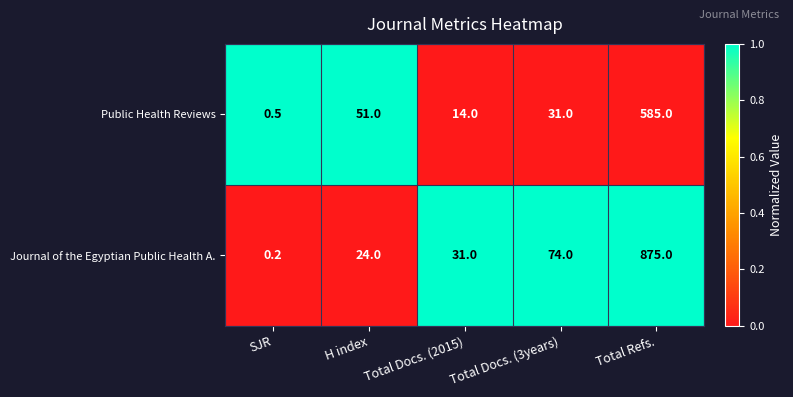

Where is Journal of the Egyptian Public Health A. nearest to the value 437?

Total Docs. (3years)